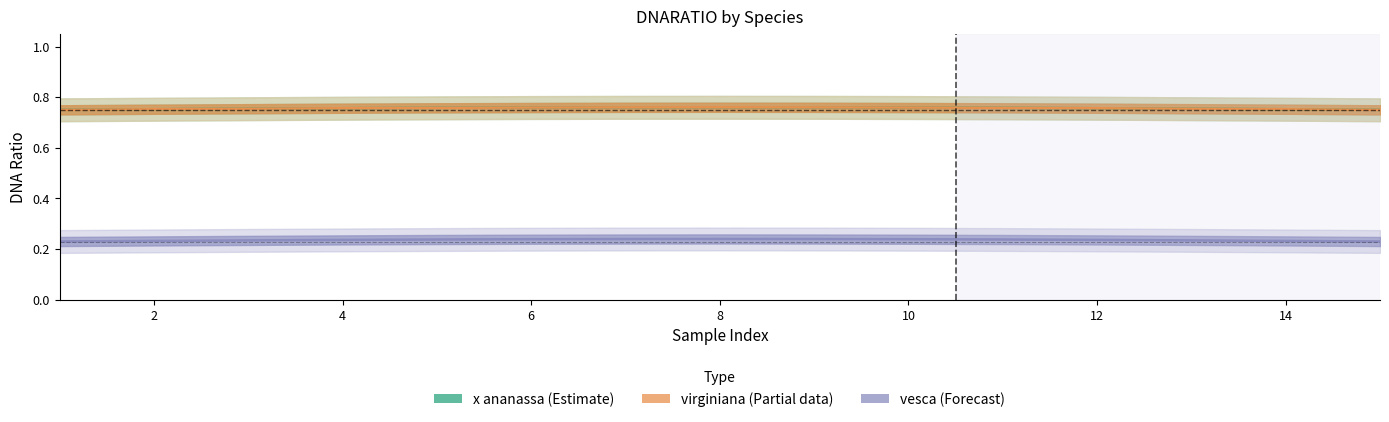

Read the vesca (Forecast) value at 12.

0.2